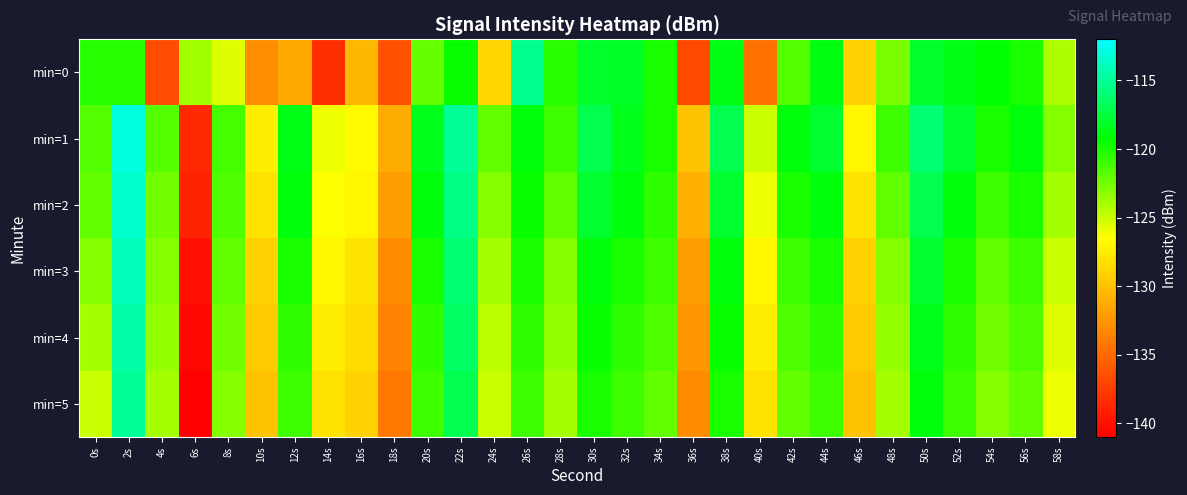

What is the greatest value displayed?

-112.9